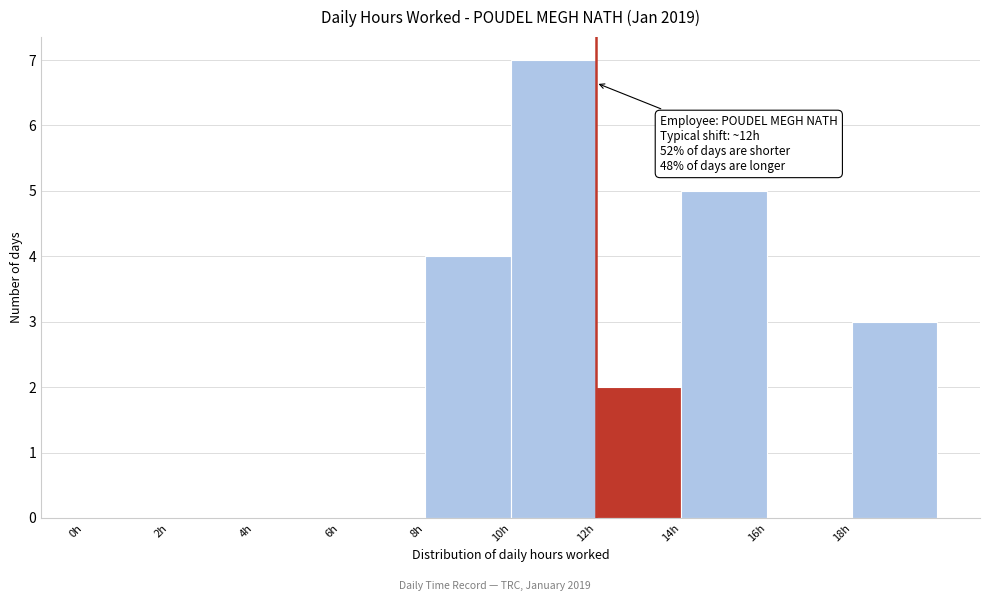

Which range on the x-axis has the tallest bar?

10 to 12